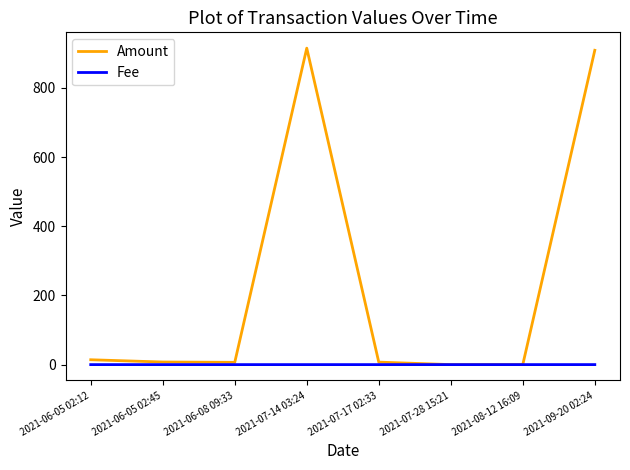

Which series has the largest range (max minus min)?

Amount